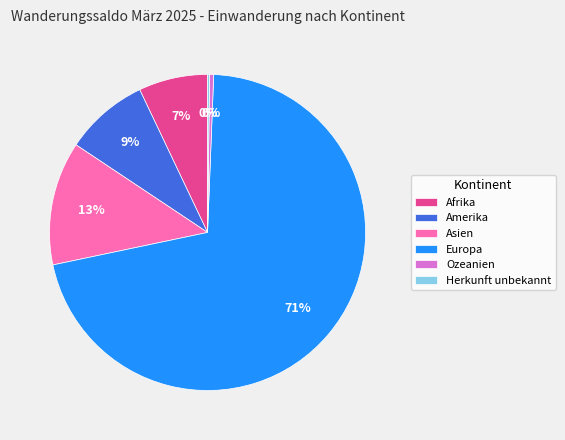

To the nearest percent, what is the combined percentage of Europa and Amerika?

80%